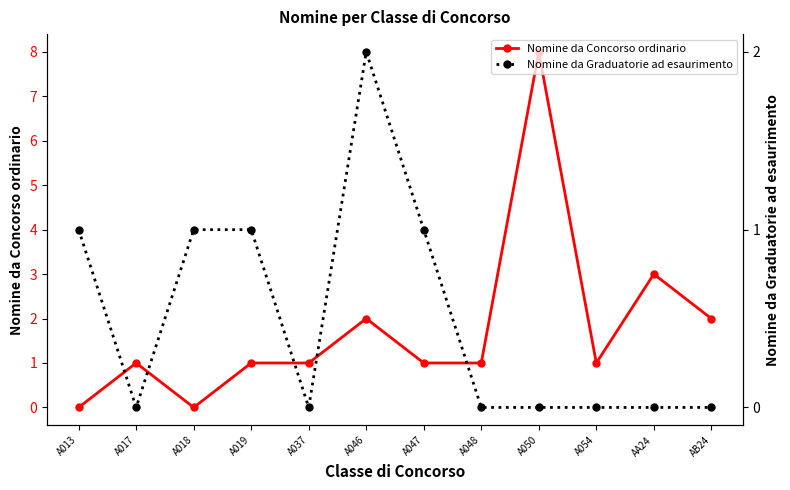

Rank the series by their average value, from highest to lowest.

Nomine da Concorso ordinario, Nomine da Graduatorie ad esaurimento